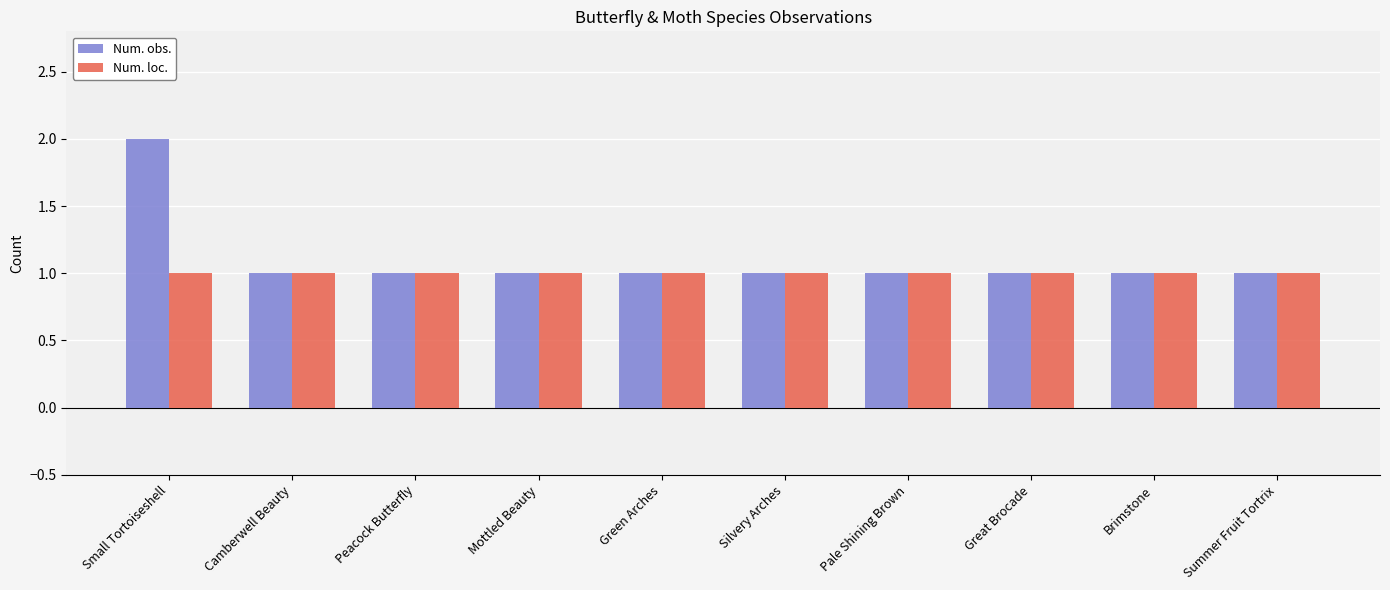

Reading right to left, list all the values displayed in this chart.

Num. obs.: Summer Fruit Tortrix=1	Brimstone=1	Great Brocade=1	Pale Shining Brown=1	Silvery Arches=1	Green Arches=1	Mottled Beauty=1	Peacock Butterfly=1	Camberwell Beauty=1	Small Tortoiseshell=2
Num. loc.: Summer Fruit Tortrix=1	Brimstone=1	Great Brocade=1	Pale Shining Brown=1	Silvery Arches=1	Green Arches=1	Mottled Beauty=1	Peacock Butterfly=1	Camberwell Beauty=1	Small Tortoiseshell=1